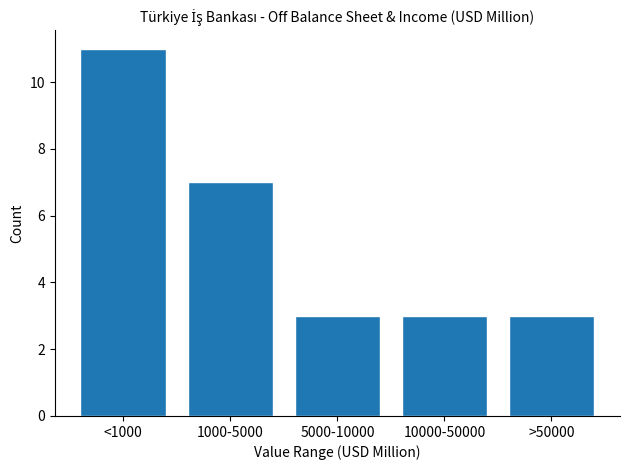

Reading left to right, what are all the values shown in this chart?

<1000=11	1000-5000=7	5000-10000=3	10000-50000=3	>50000=3